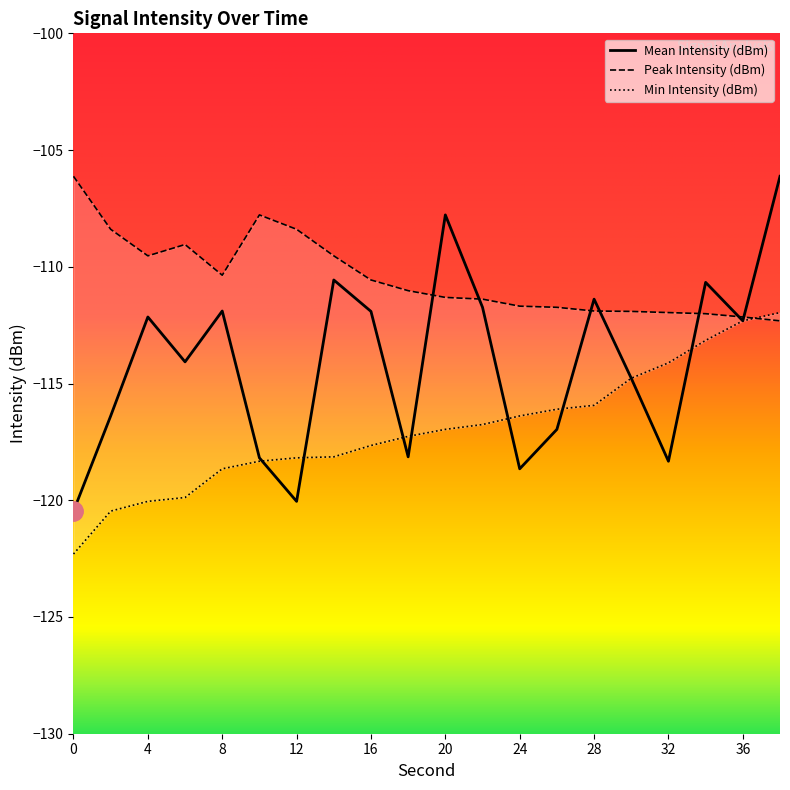

Which series has the widest spread of values?

Mean Intensity (dBm)